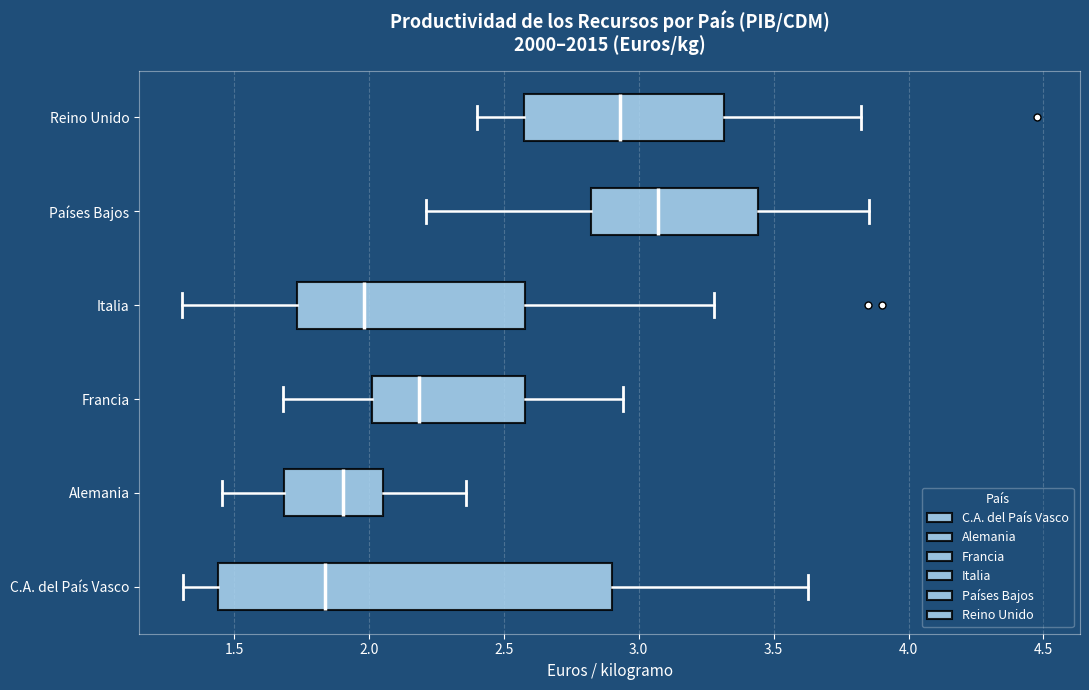

Comparing the boxes themselves (not the whiskers), which one is the widest?

C.A. del País Vasco